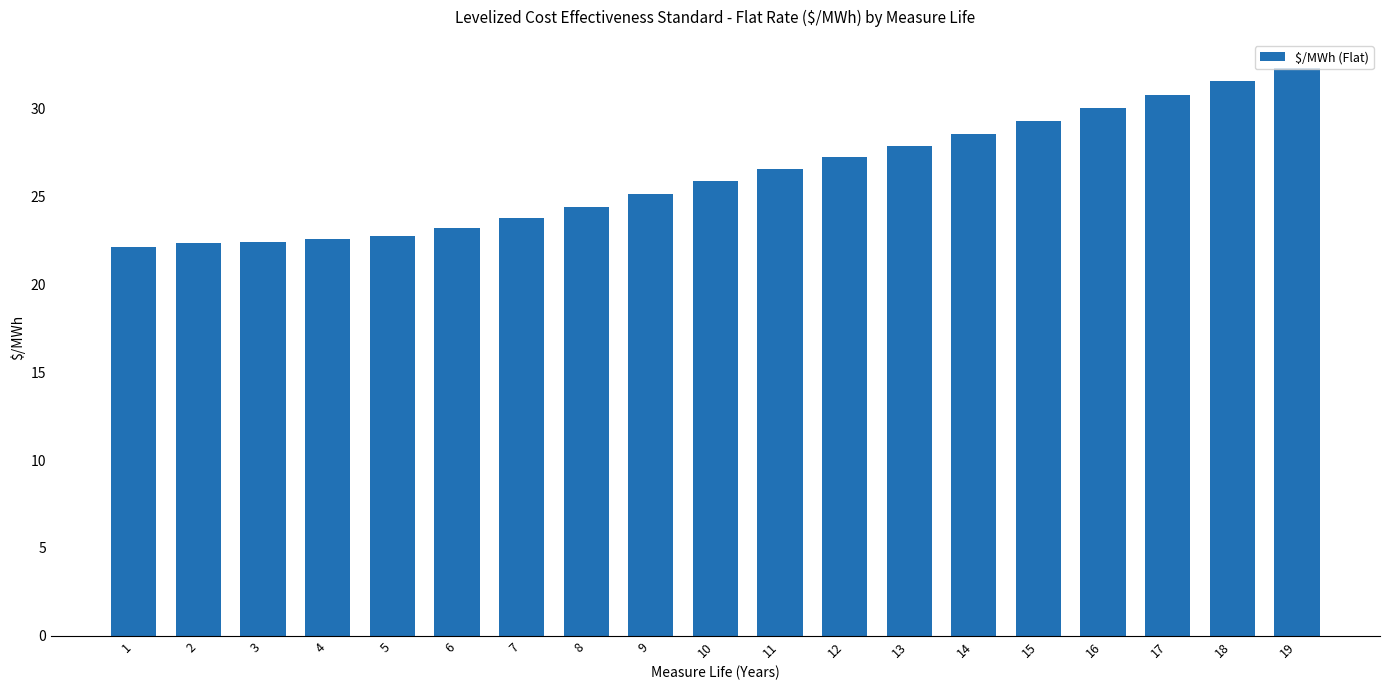

Which category has the highest value across all series?

19